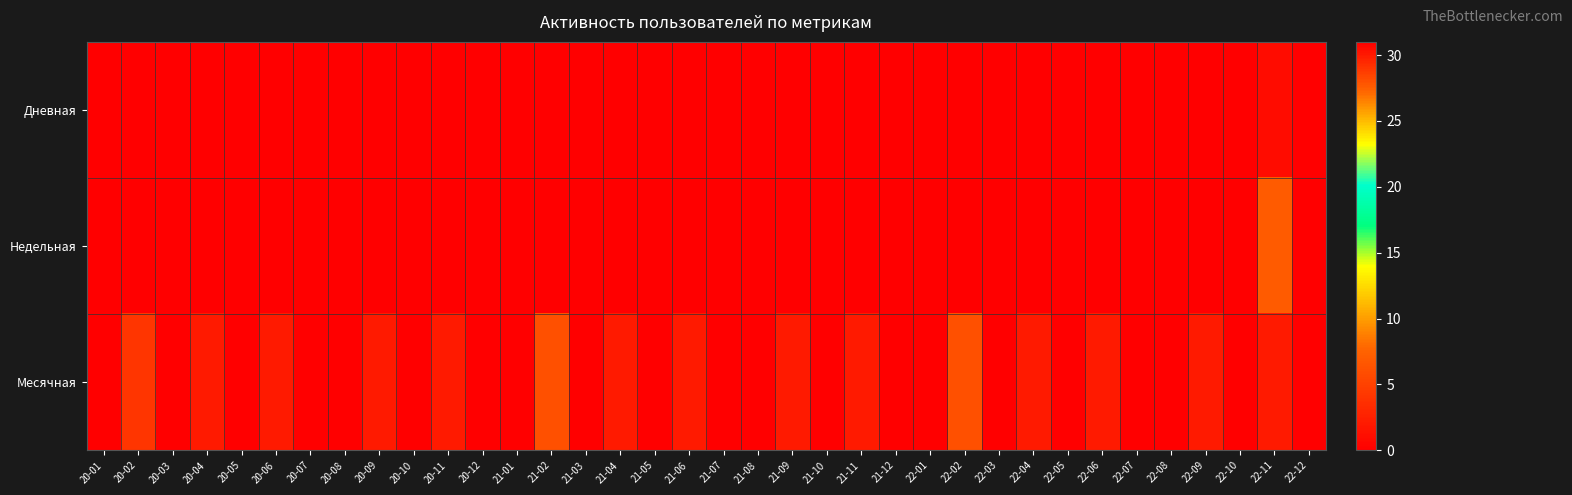

Reading right to left, list all the values displayed in this chart.

Дневная: 22-12=0	22-11=1	22-10=0	22-09=0	22-08=0	22-07=0	22-06=0	22-05=0	22-04=0	22-03=0	22-02=0	22-01=0	21-12=0	21-11=0	21-10=0	21-09=0	21-08=0	21-07=0	21-06=0	21-05=0	21-04=0	21-03=0	21-02=0	21-01=0	20-12=0	20-11=0	20-10=0	20-09=0	20-08=0	20-07=0	20-06=0	20-05=0	20-04=0	20-03=0	20-02=0	20-01=0
Недельная: 22-12=0	22-11=7	22-10=0	22-09=0	22-08=0	22-07=0	22-06=0	22-05=0	22-04=0	22-03=0	22-02=0	22-01=0	21-12=0	21-11=0	21-10=0	21-09=0	21-08=0	21-07=0	21-06=0	21-05=0	21-04=0	21-03=0	21-02=0	21-01=0	20-12=0	20-11=0	20-10=0	20-09=0	20-08=0	20-07=0	20-06=0	20-05=0	20-04=0	20-03=0	20-02=0	20-01=0
Месячная: 22-12=31	22-11=30	22-10=31	22-09=30	22-08=31	22-07=31	22-06=30	22-05=31	22-04=30	22-03=31	22-02=28	22-01=31	21-12=31	21-11=30	21-10=31	21-09=30	21-08=31	21-07=31	21-06=30	21-05=31	21-04=30	21-03=31	21-02=28	21-01=31	20-12=31	20-11=30	20-10=31	20-09=30	20-08=31	20-07=31	20-06=30	20-05=31	20-04=30	20-03=31	20-02=29	20-01=31